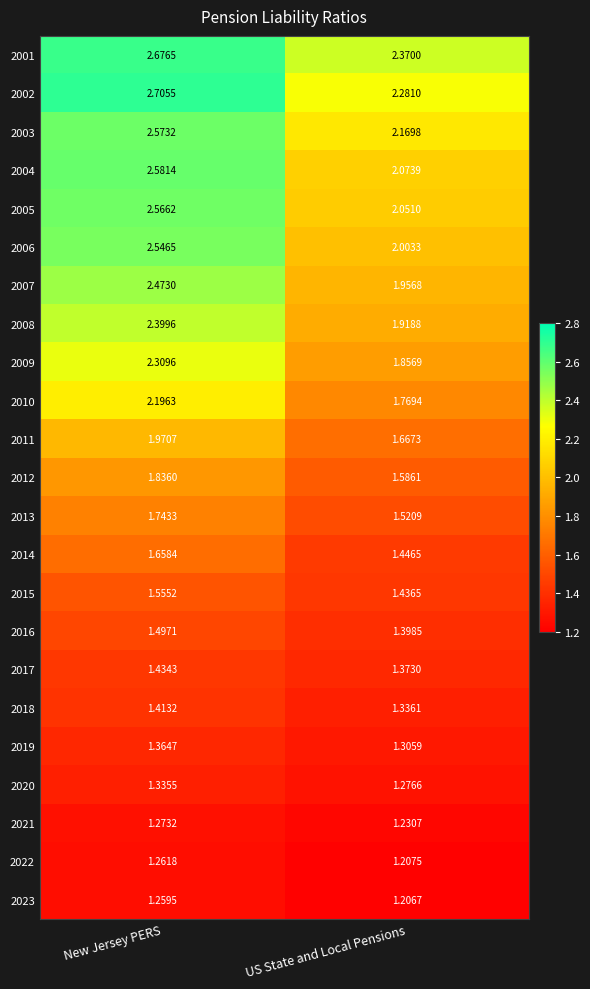

Count the number of data series in this chart.

23